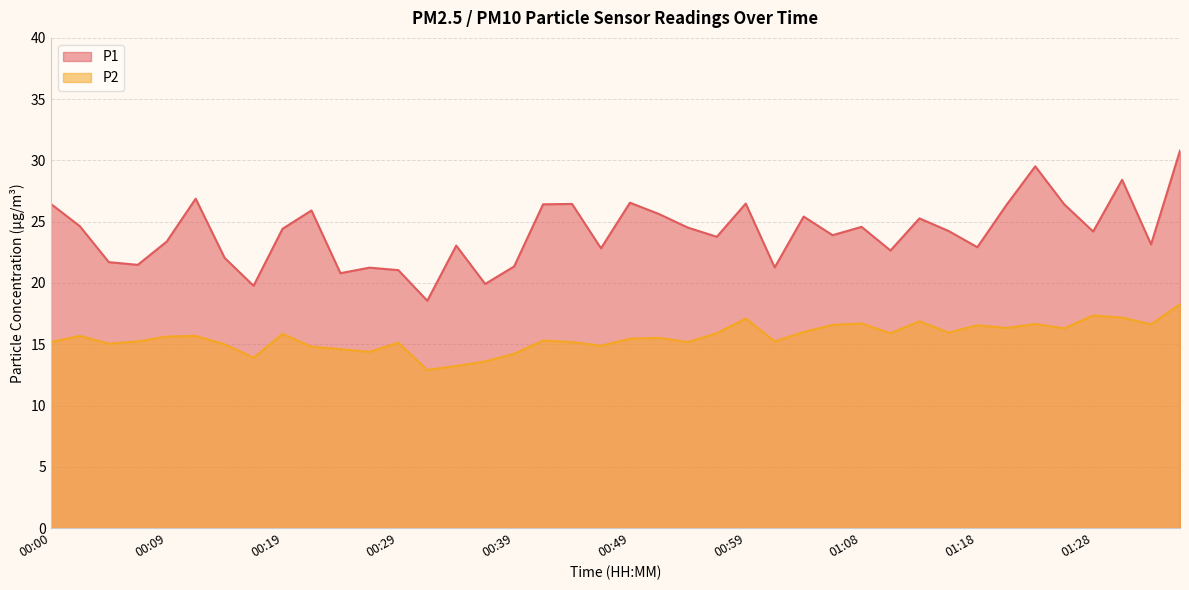

Does the chart have visible grid lines?

Yes